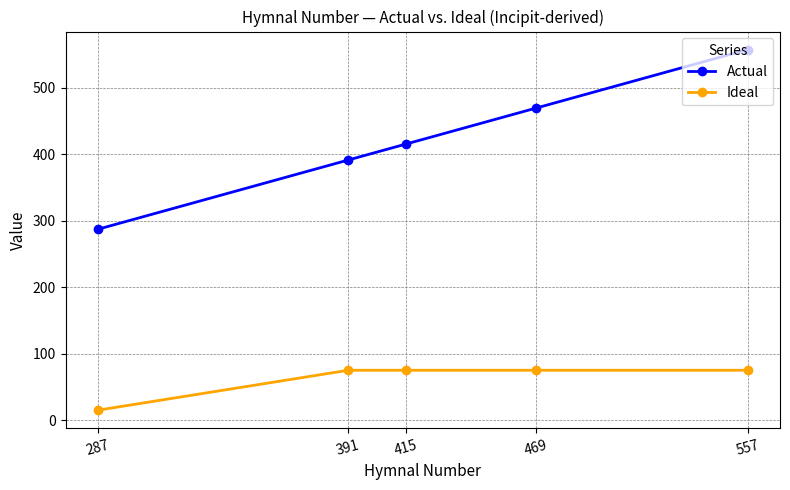

How many lines are shown in the chart?

2